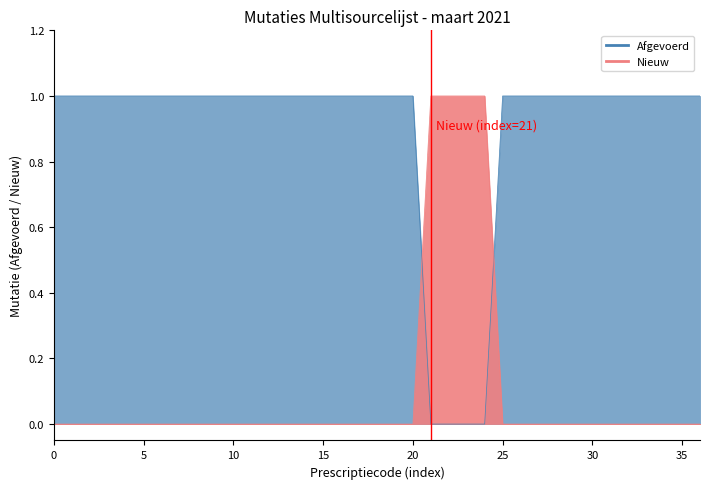

Rank the series at 25 from lowest to highest value.

Nieuw, Afgevoerd